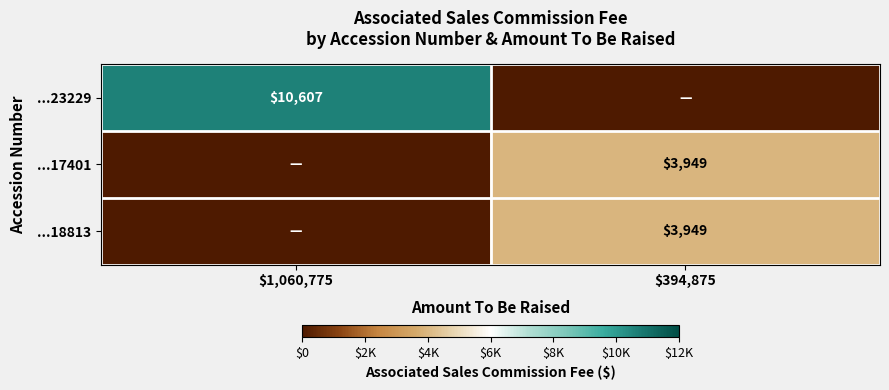

Which has a higher value, $394,875 or $1,060,775?

$1,060,775